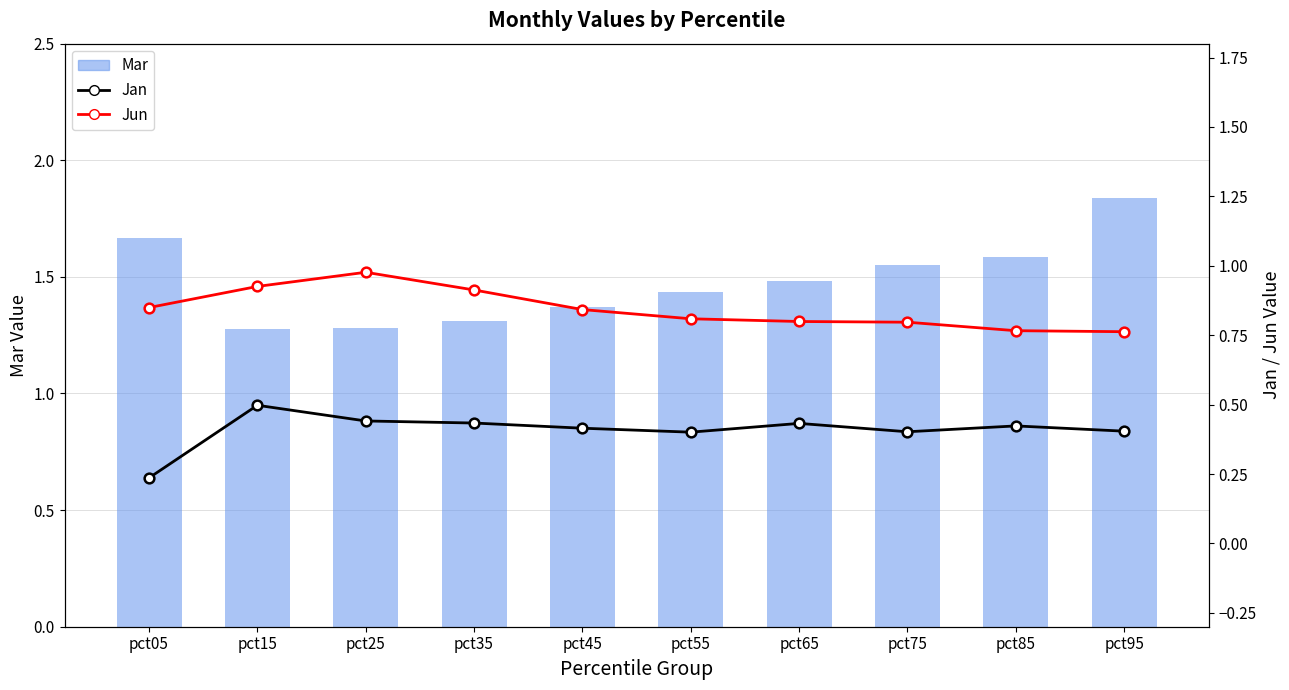

Which category has the highest value in the Mar series?

pct95